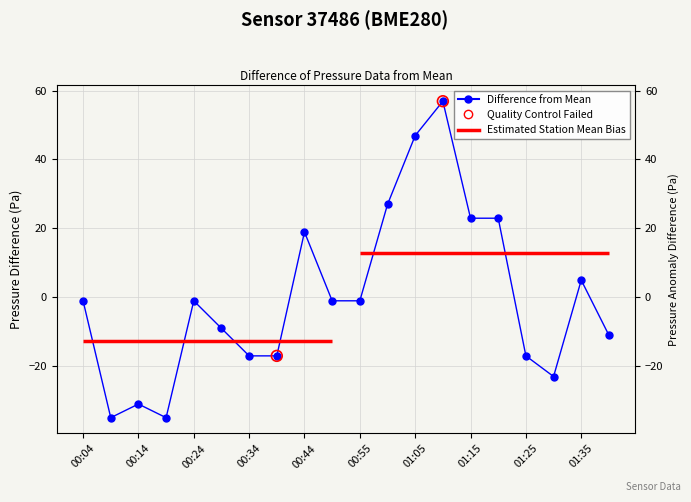

What is the change in value from 00:04 to 00:09?

-34.0